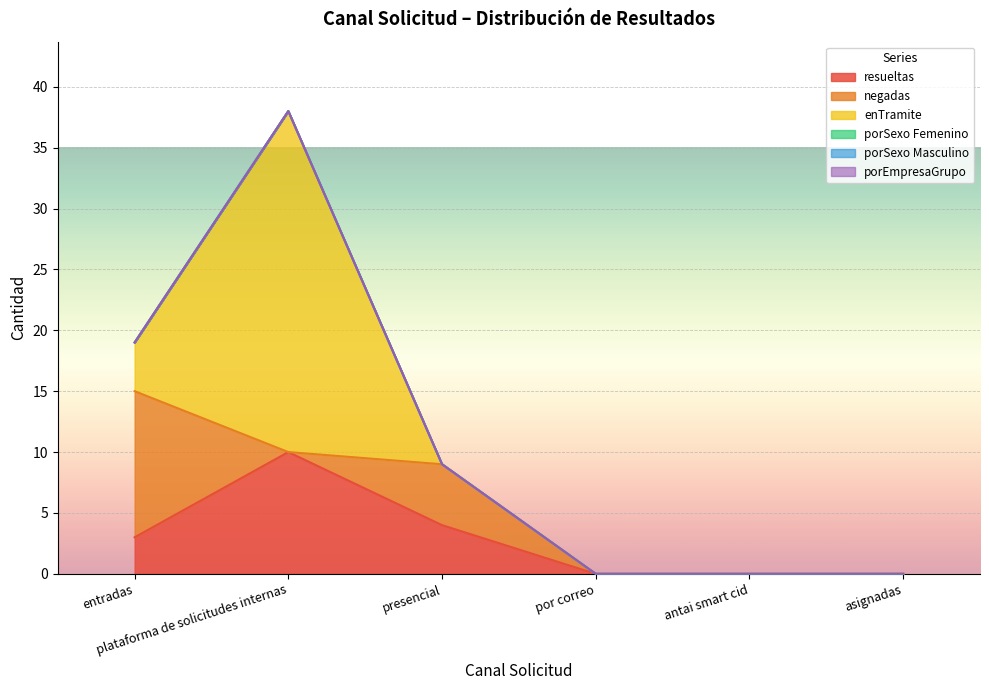

What is the total value across all series at plataforma de solicitudes internas?

38